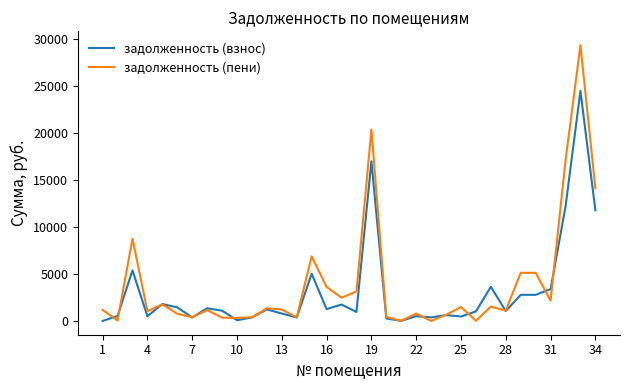

Rank the series by their maximum value, from lowest to highest.

задолженность (взнос), задолженность (пени)